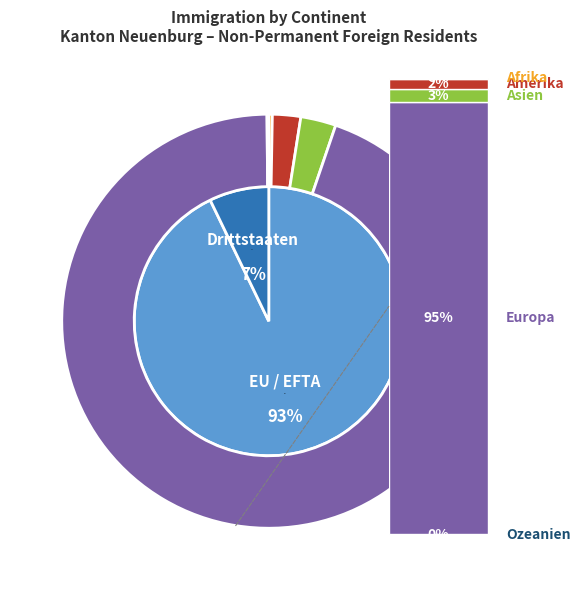

Which has a higher value, Afrika or Asien?

Asien